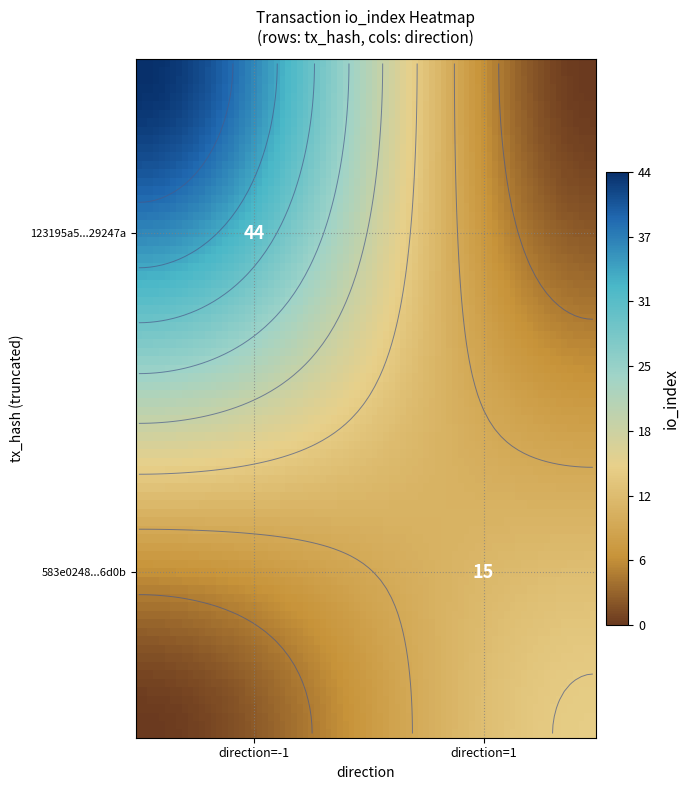

Is the value of 583e0248cef8b8ca112c5abc959e84cb2b26d0b at io_index greater than the value of 123195a5defa2f51658c610f0e554b9ac29247a at direction?

Yes